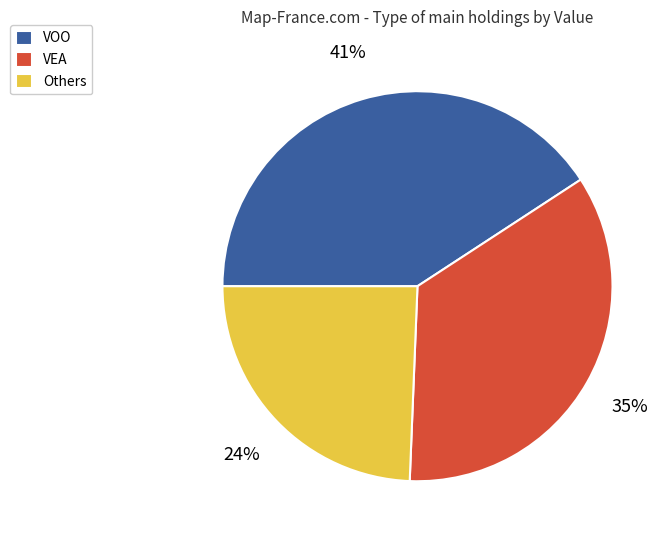

Combined, do VOO and VEA account for over 50%?

Yes